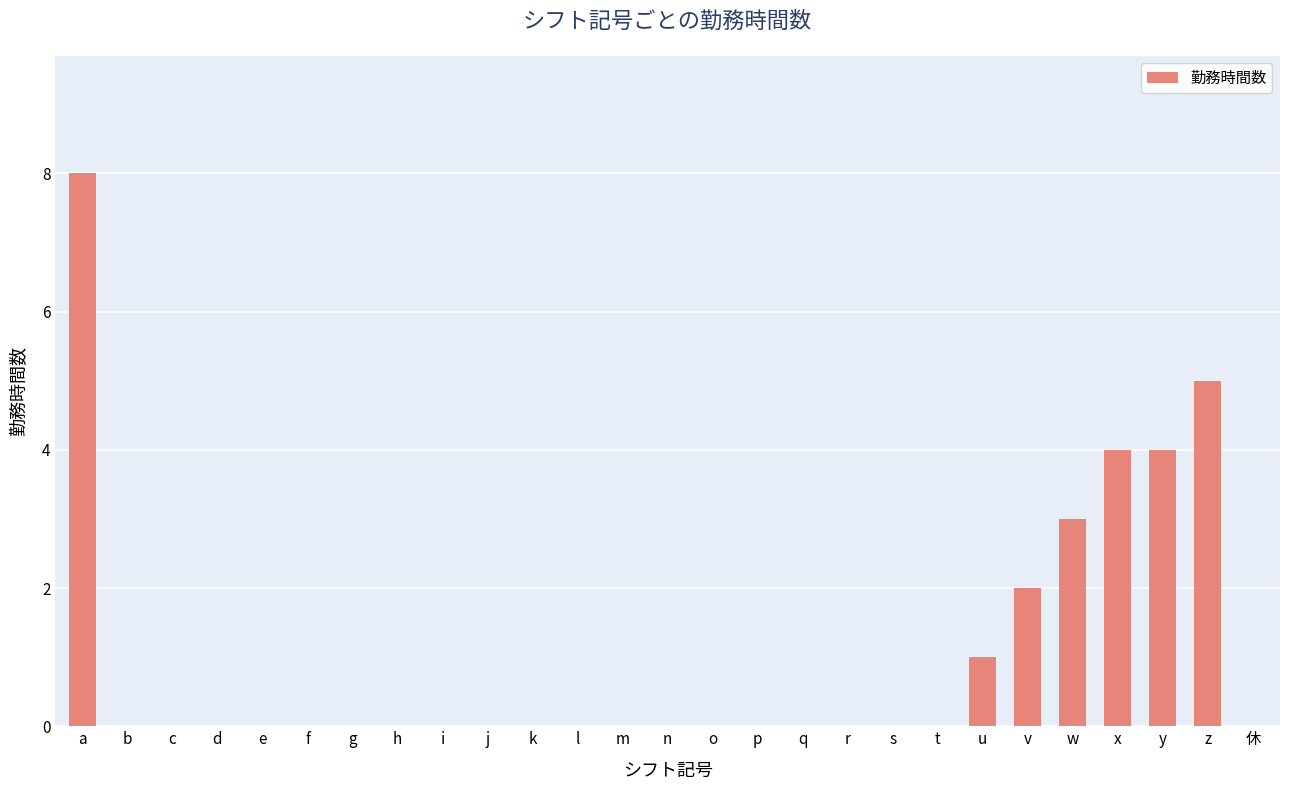

The chart shows a value of 0 at e. True or false?

True